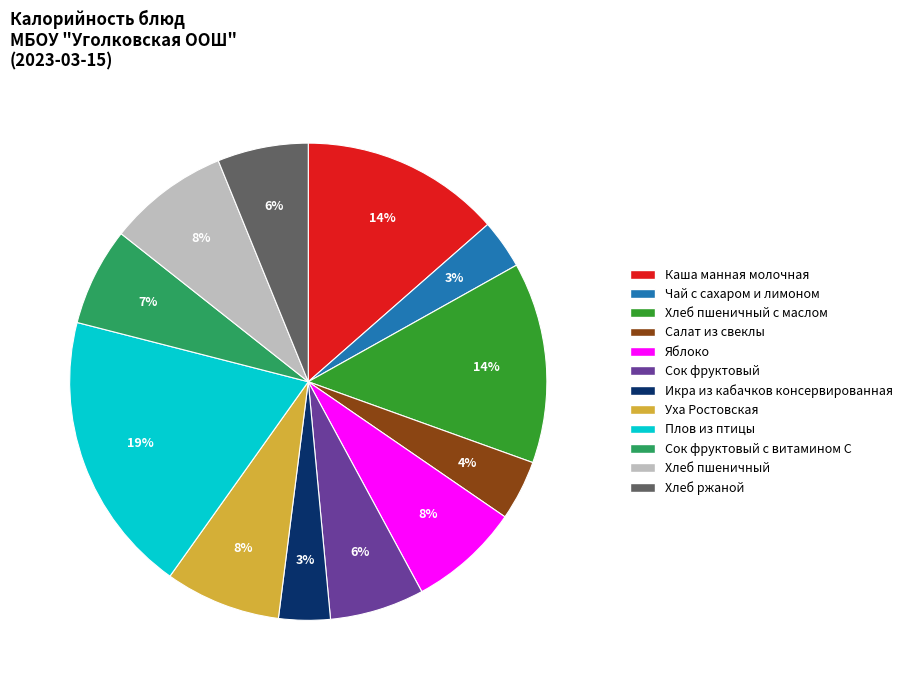

Is there a majority slice in this chart?

No